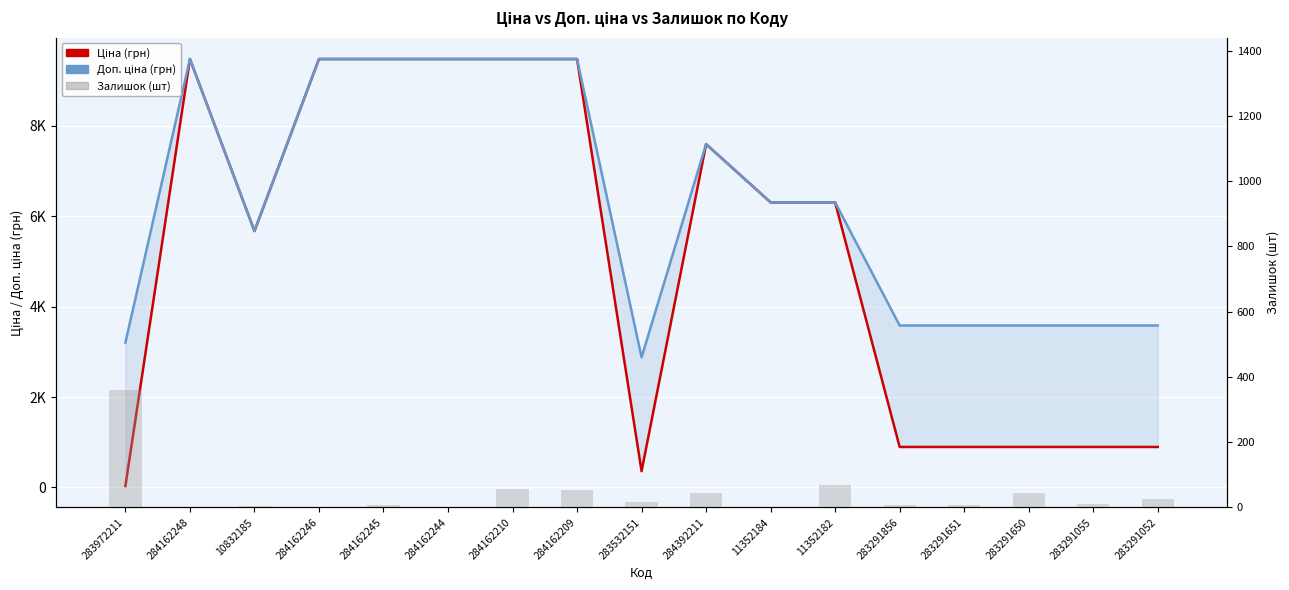

Reading right to left, extract all data points from this chart.

Ціна (грн): 283291052=895.9	283291055=895.9	283291650=895.9	283291651=895.9	283291856=895.9	11352182=6308.8	11352184=6308.8	284392211=7596.5	283532151=359.9	284162209=9480.1	284162210=9480.1	284162244=9480.1	284162245=9480.1	284162246=9480.1	10832185=5673.8	284162248=9480.1	283972211=32.0
Доп. ціна (грн): 283291052=3583.6	283291055=3583.6	283291650=3583.6	283291651=3583.6	283291856=3583.6	11352182=6308.8	11352184=6308.8	284392211=7596.5	283532151=2878.8	284162209=9480.1	284162210=9480.1	284162244=9480.1	284162245=9480.1	284162246=9480.1	10832185=5673.8	284162248=9480.1	283972211=3205.0
Залишок (шт): 283291052=27.0	283291055=9.0	283291650=43.0	283291651=7.0	283291856=7.0	11352182=68.0	11352184=2.0	284392211=44.0	283532151=15.0	284162209=53.0	284162210=56.0	284162244=0.0	284162245=8.0	284162246=0.0	10832185=4.0	284162248=0.0	283972211=360.0